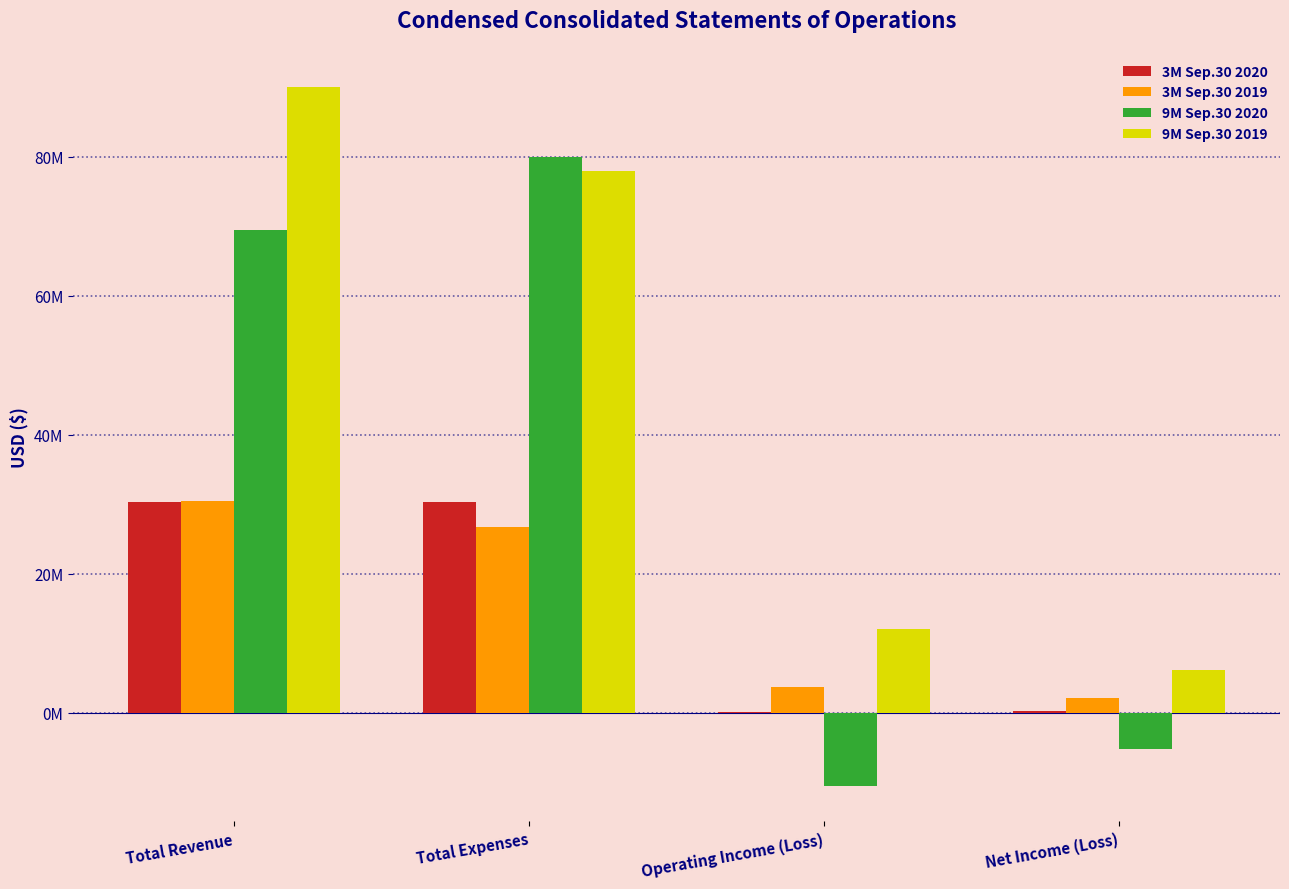

Does the chart contain stacked bars?

No